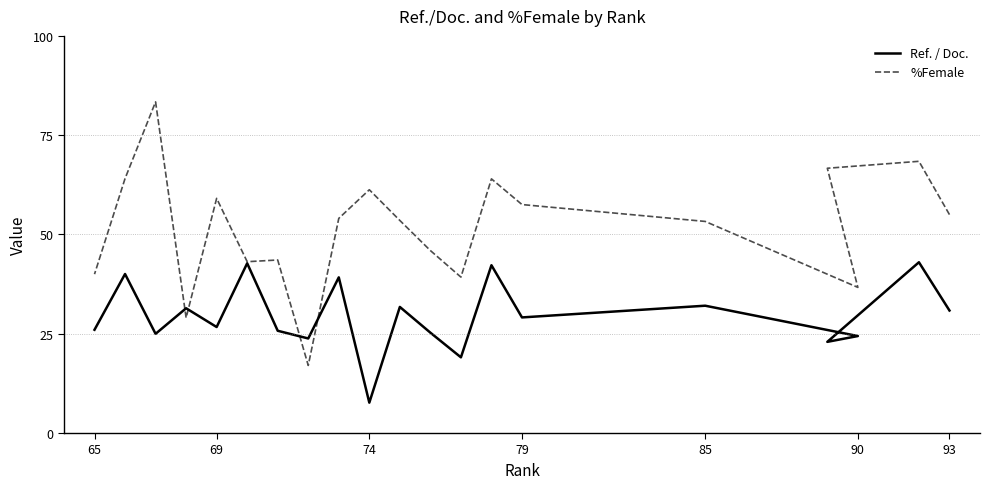

How many values in the %Female series exceed 54?

10